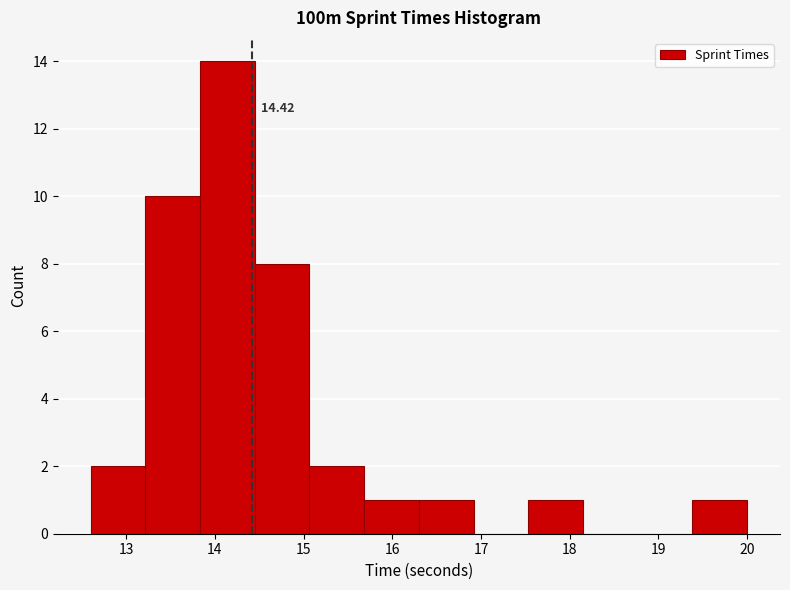

Over which range of the x-axis is the bar tallest?

13.8 to 14.5